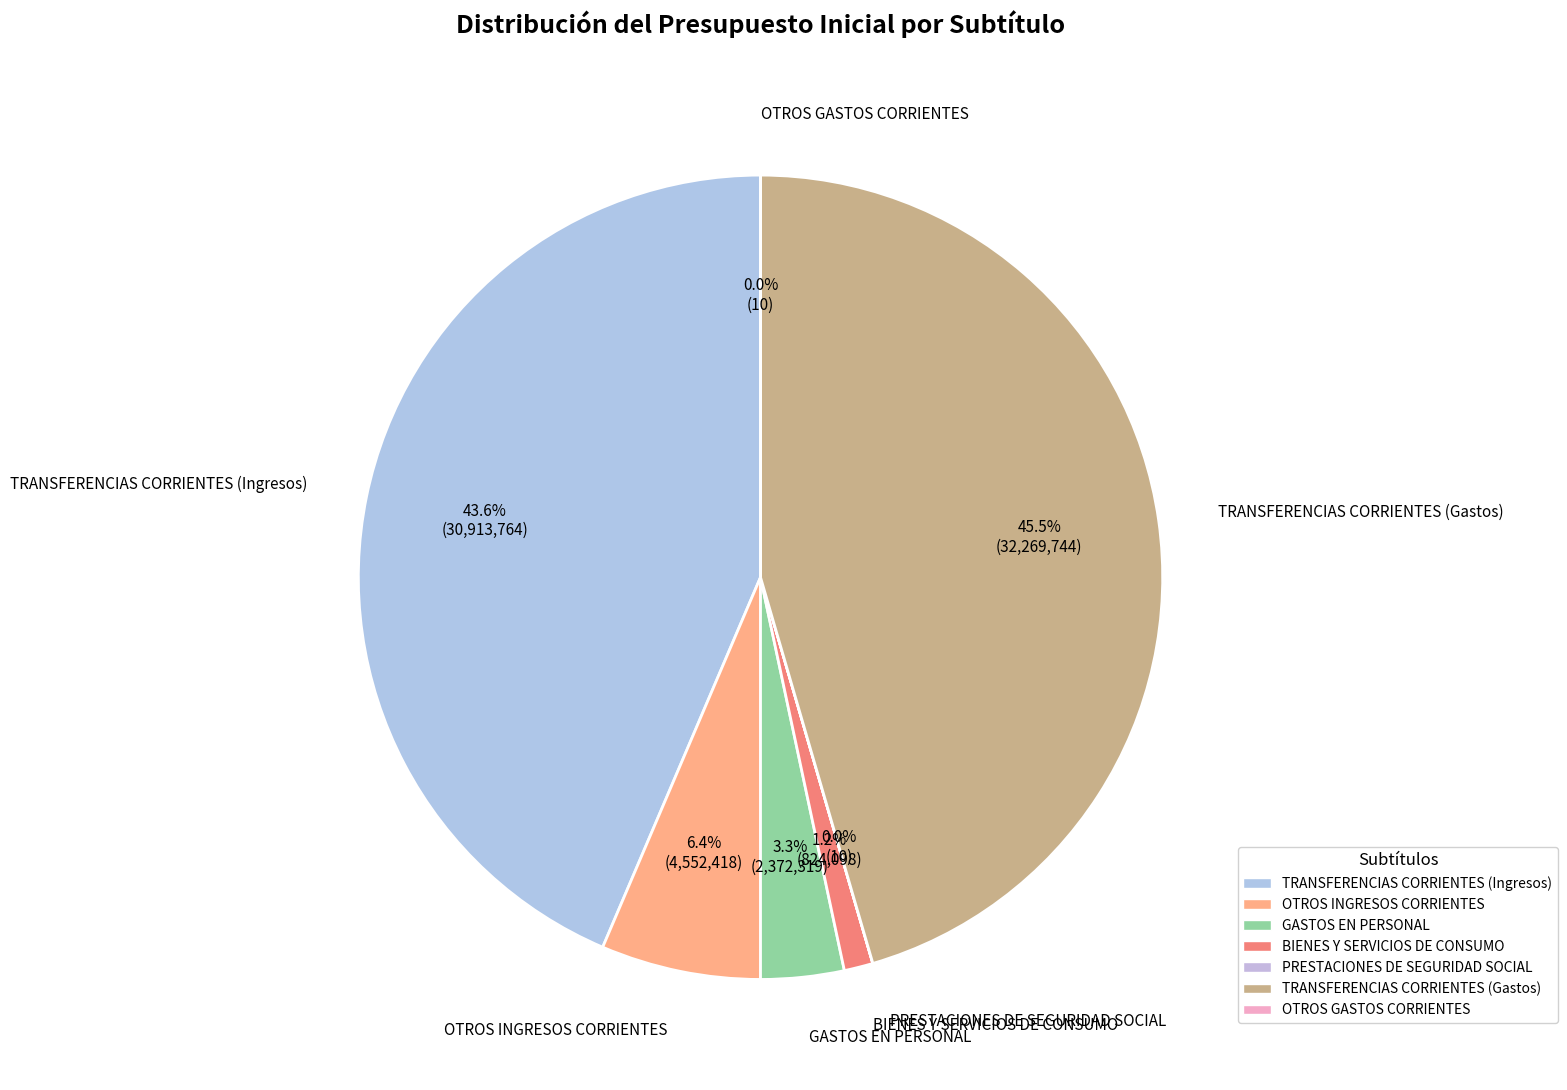

To the nearest percent, what is the average slice percentage?

14%